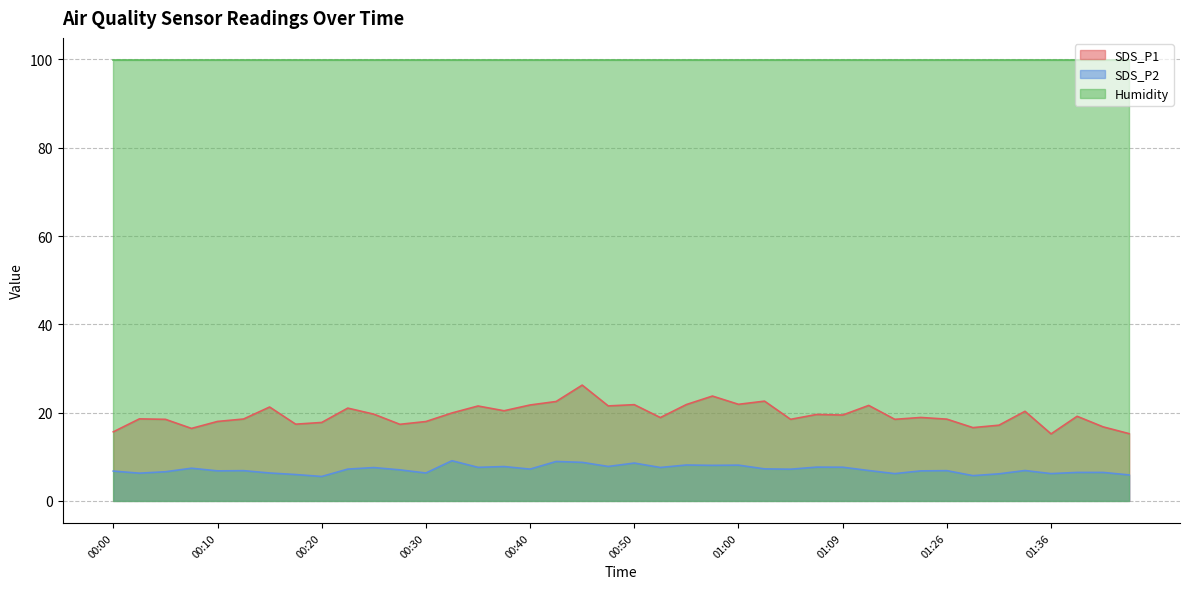

Where is the first local maximum for SDS_P1?

00:03